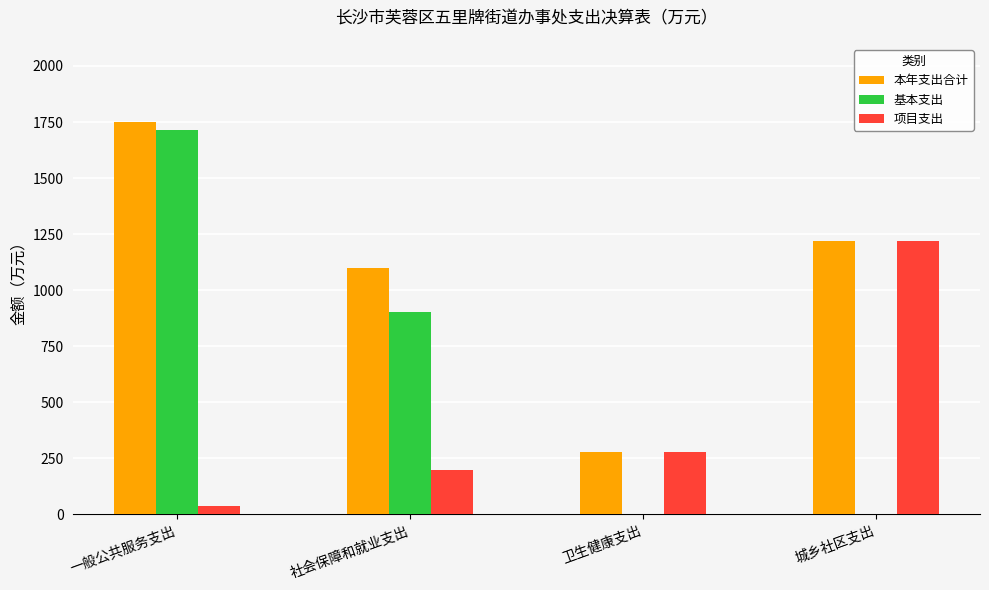

Which series has the largest range (max minus min)?

基本支出